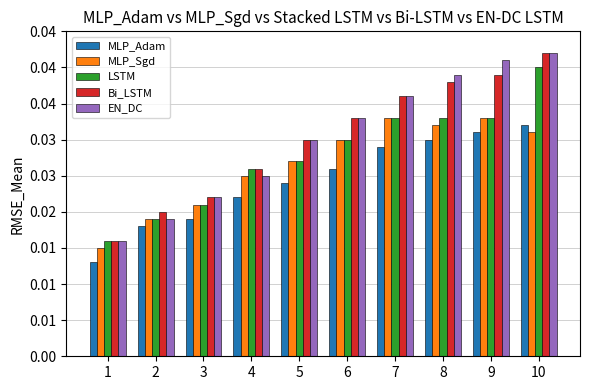

Does the chart contain stacked bars?

No